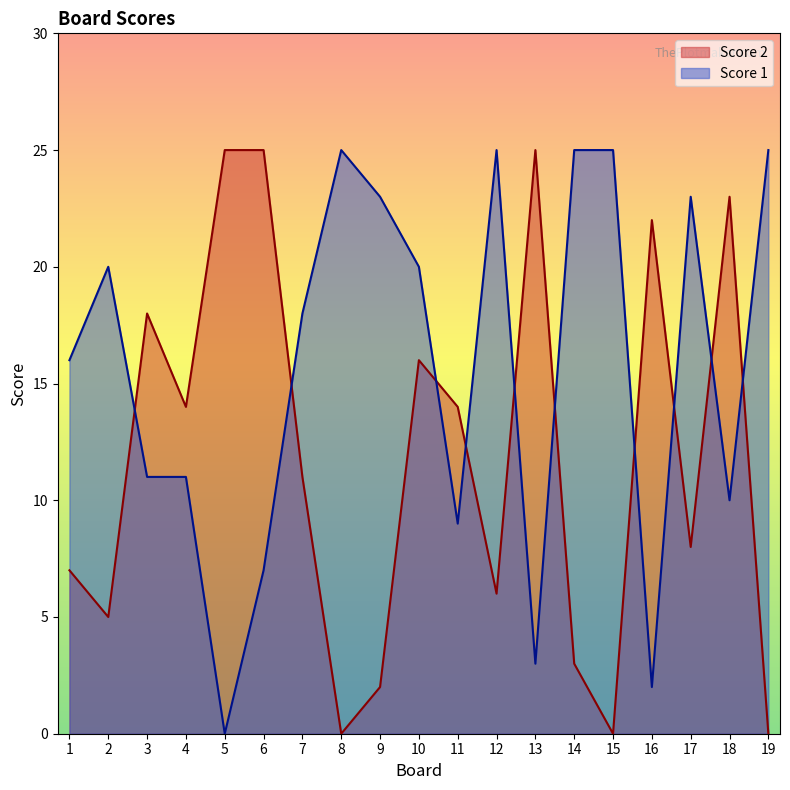

Where is the first local maximum for Score 2?

3